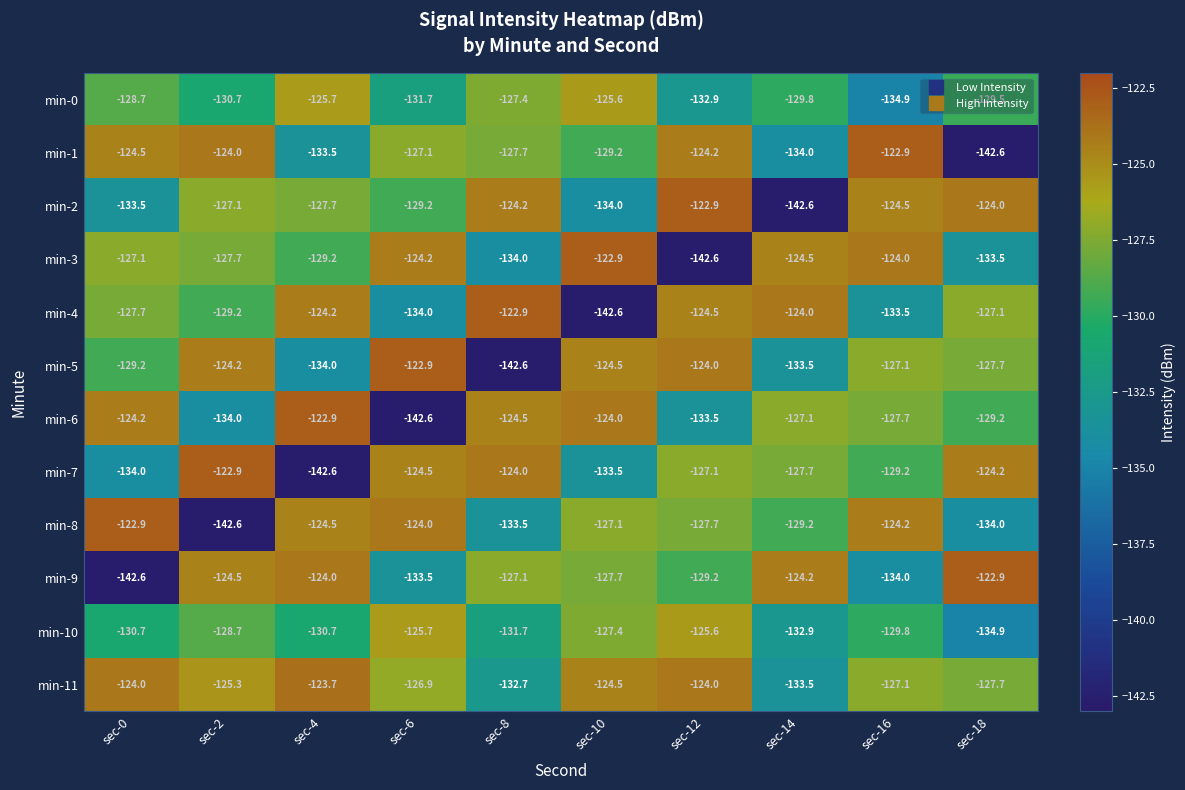

How many distinct data groups are displayed?

12